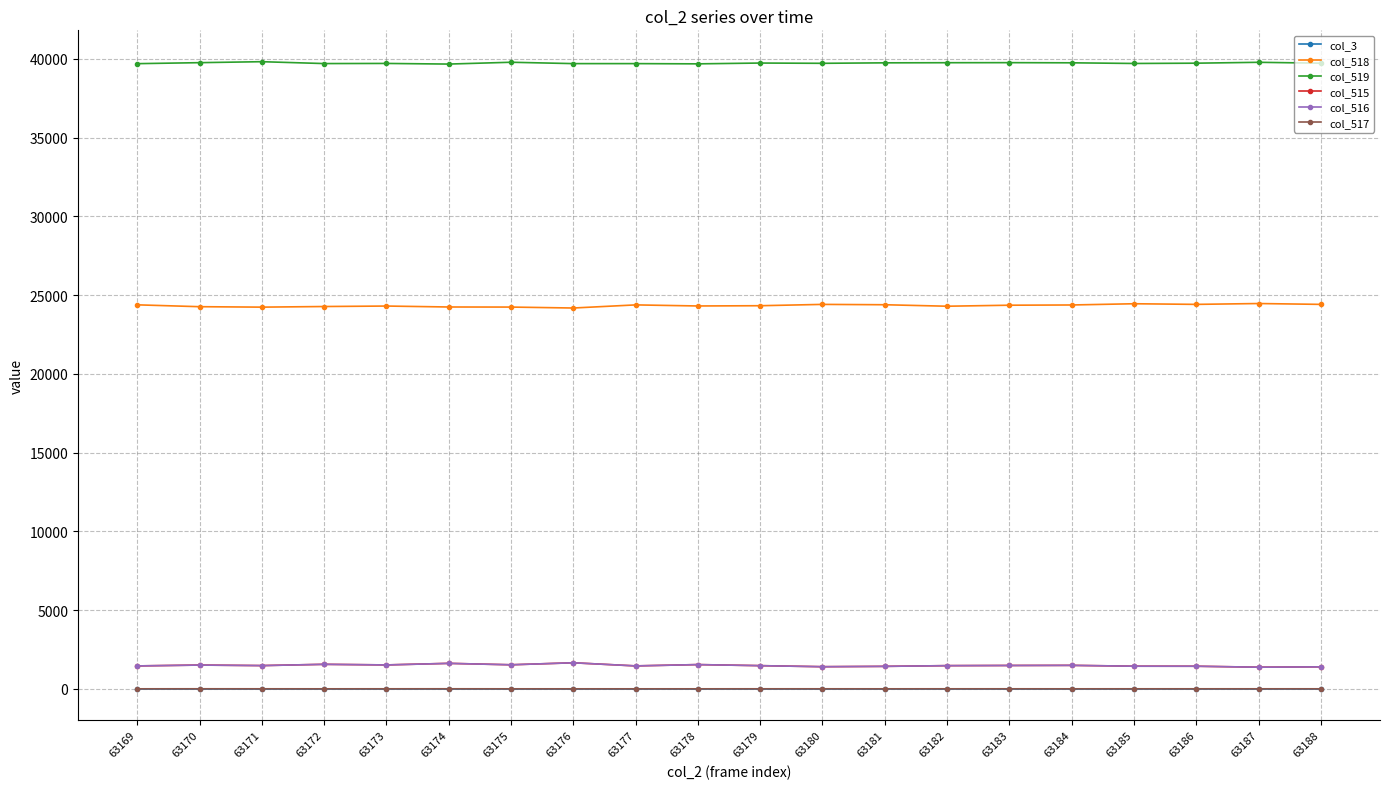

What is the total value across all series at 63181?

66991